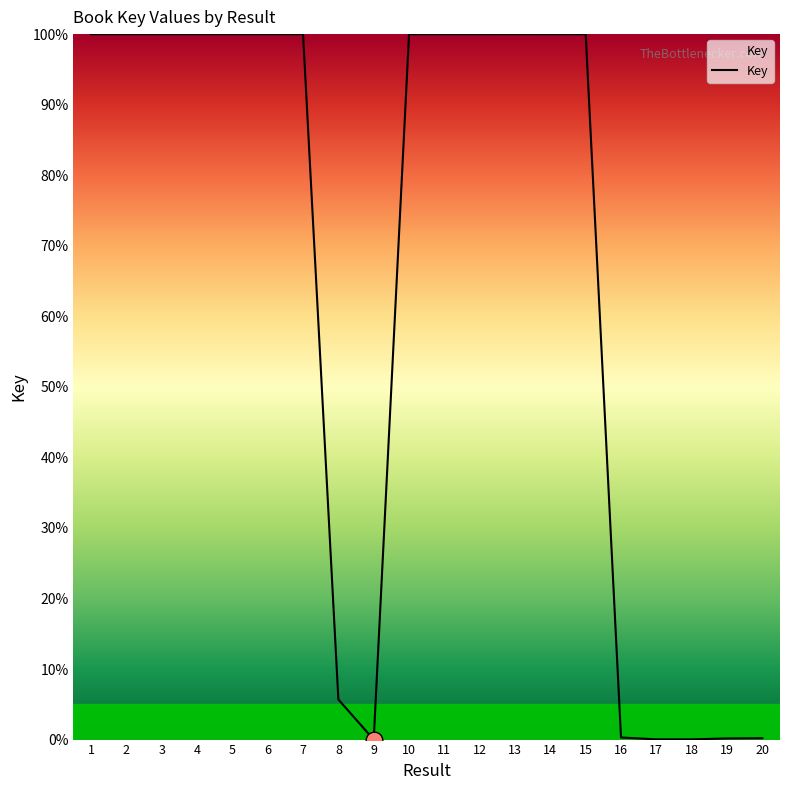

How many distinct data groups are displayed?

1